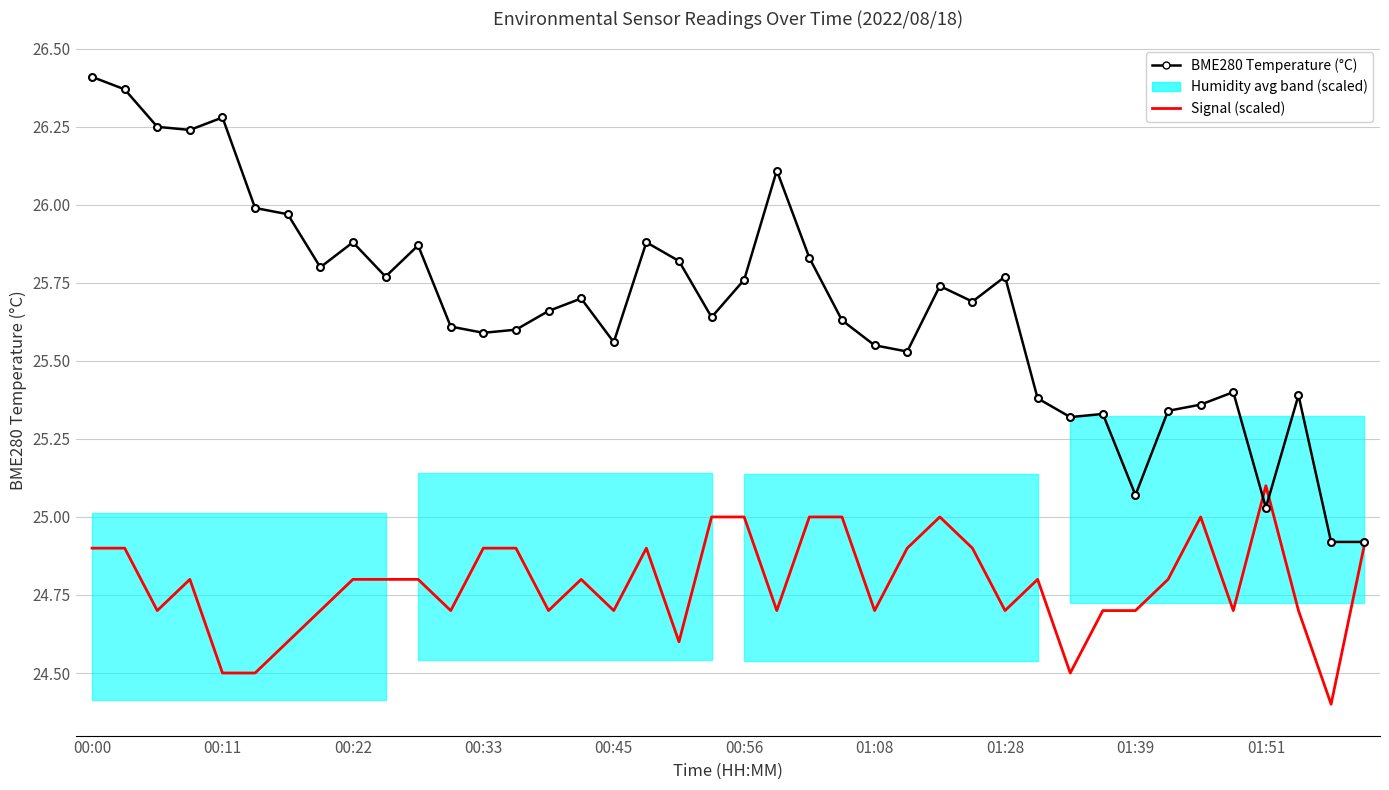

At how many categories does at least one series exceed 24?

40